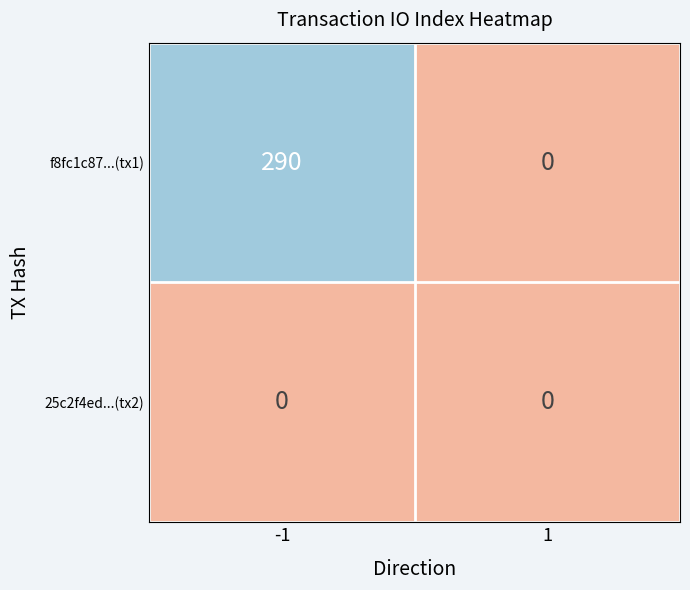

Reading right to left, transcribe all the data shown in this chart.

f8fc1c87...(tx1): 1=0	-1=290
25c2f4ed...(tx2): 1=0	-1=0